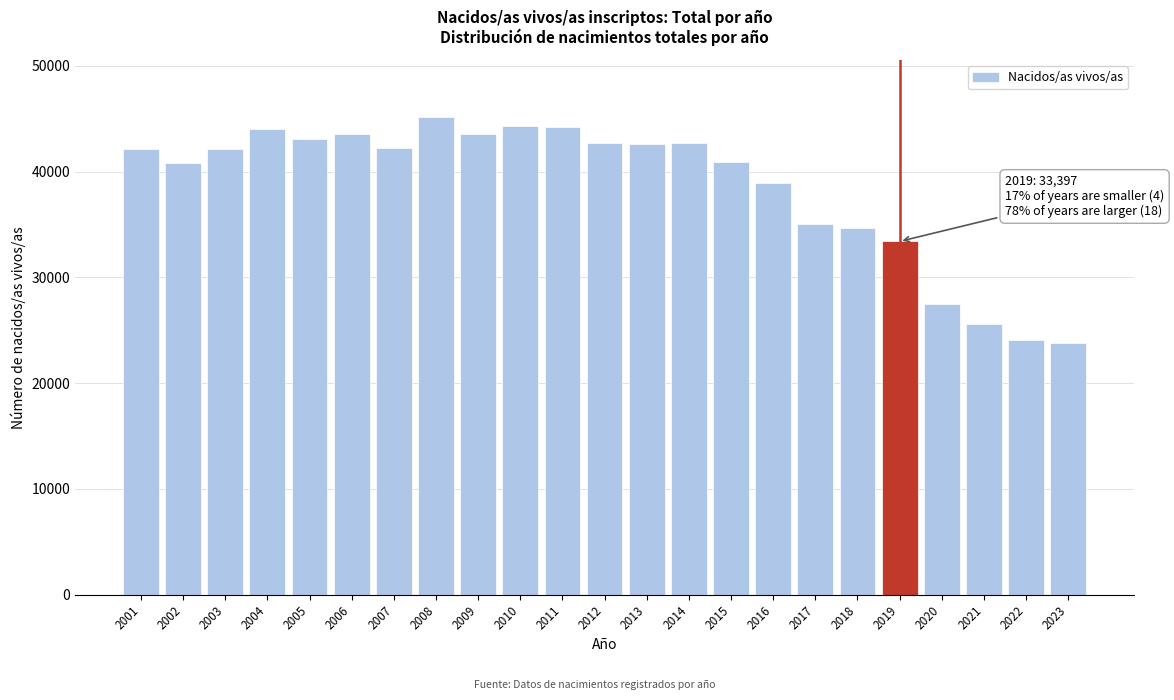

What is the value of the 9th bar from the left?

43584